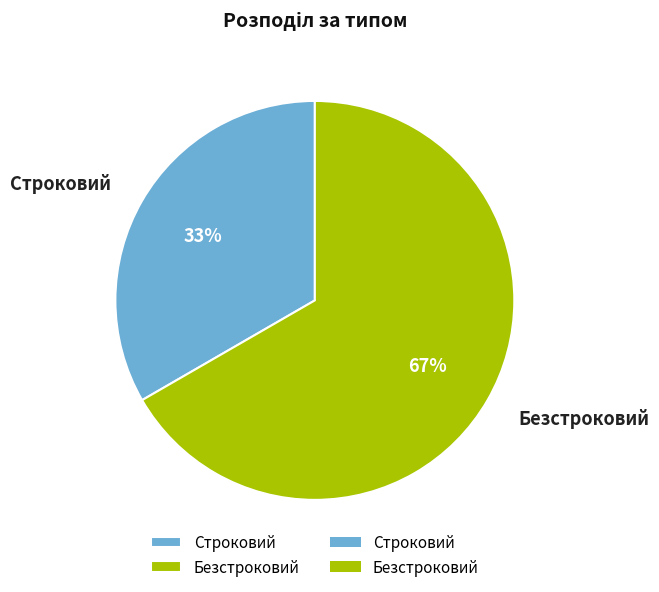

Combined, do Безстроковий and Строковий account for over 50%?

Yes